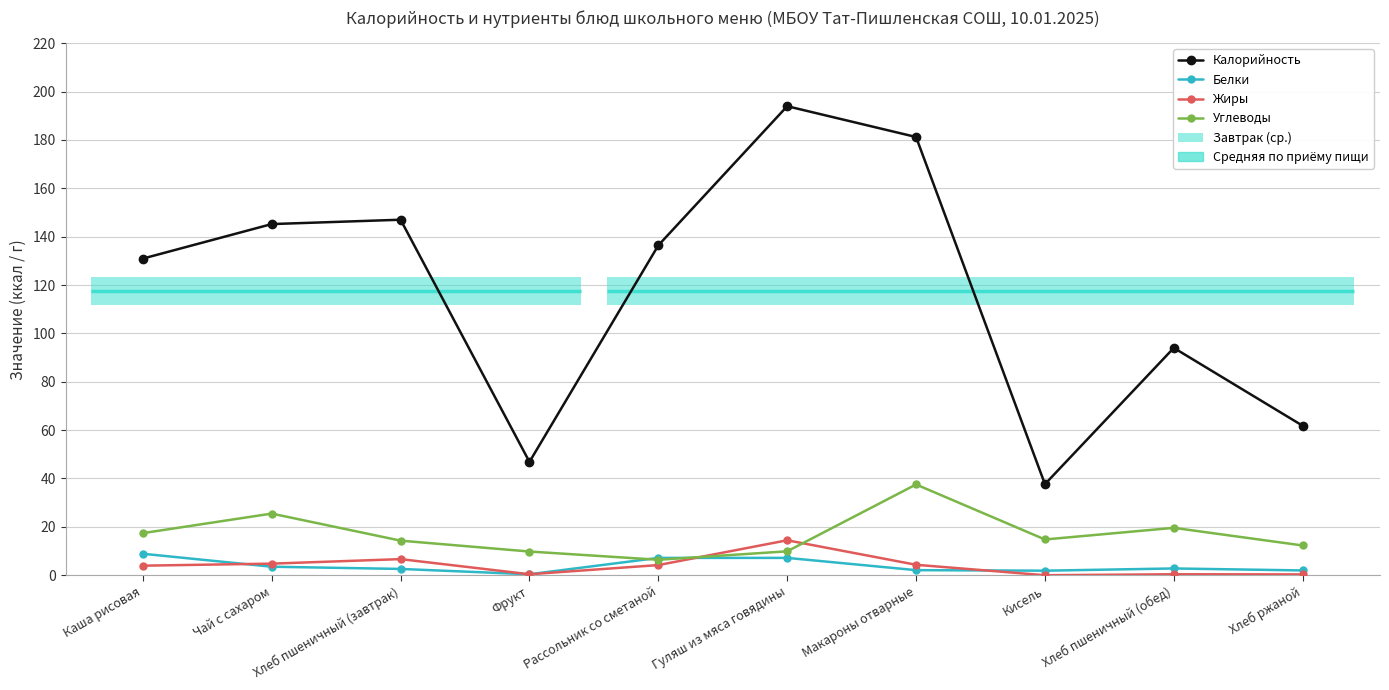

Between which two adjacent categories do Жиры and Белки first intersect?

Каша рисовая and Чай с сахаром